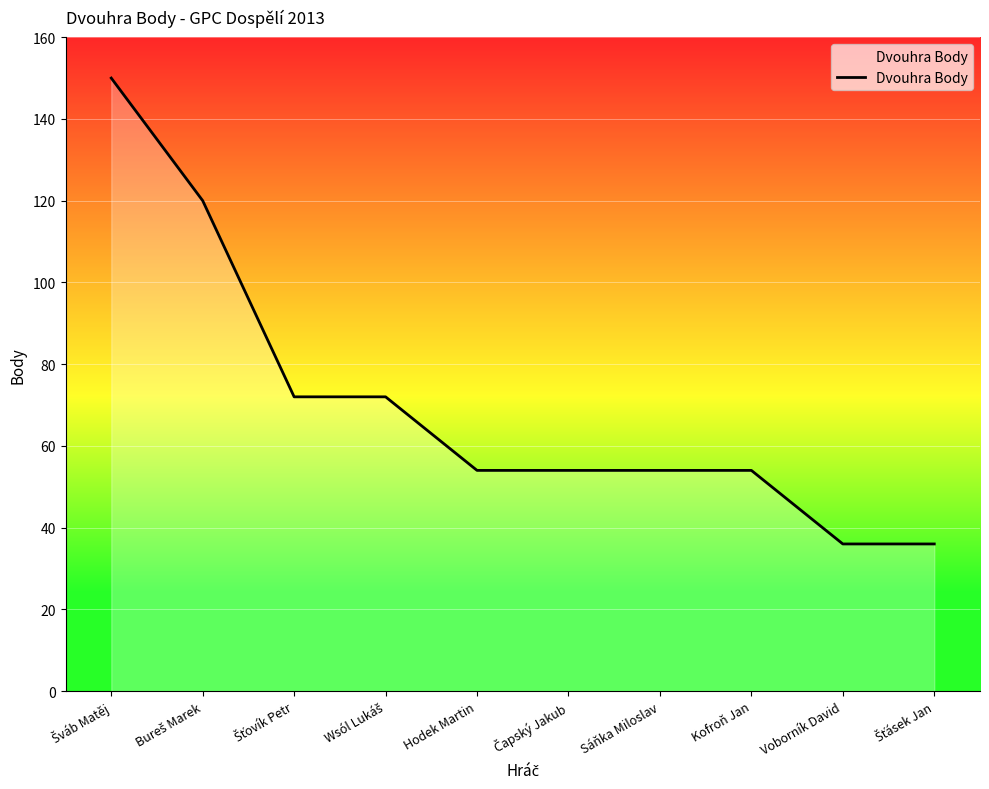

How many lines are shown in the chart?

1